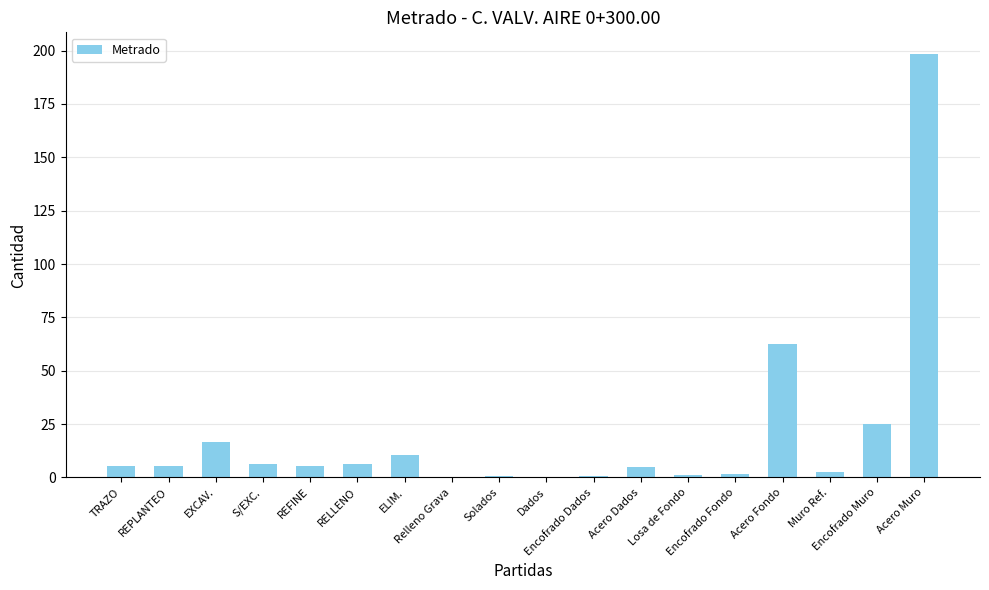

Which has a higher value, RELLENO or Losa de Fondo?

RELLENO